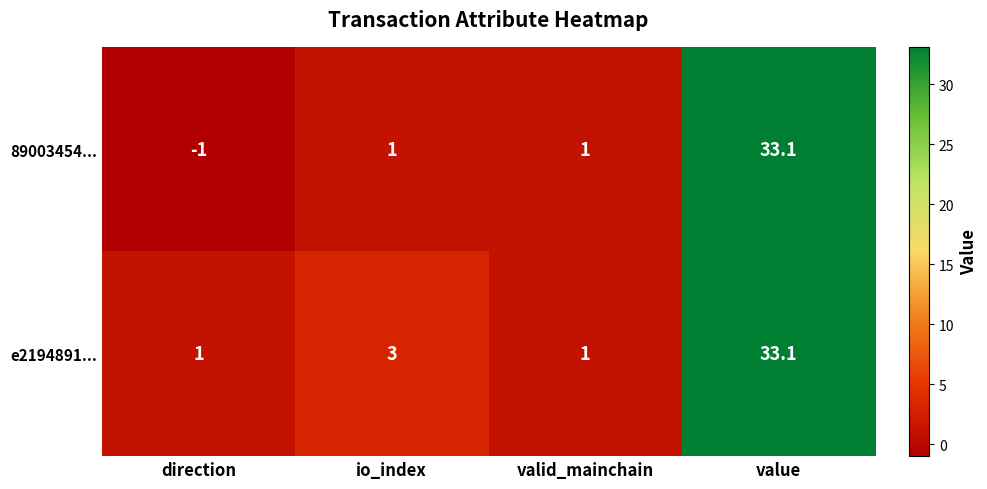

Which series changed the most between direction and valid_mainchain?

89003454...